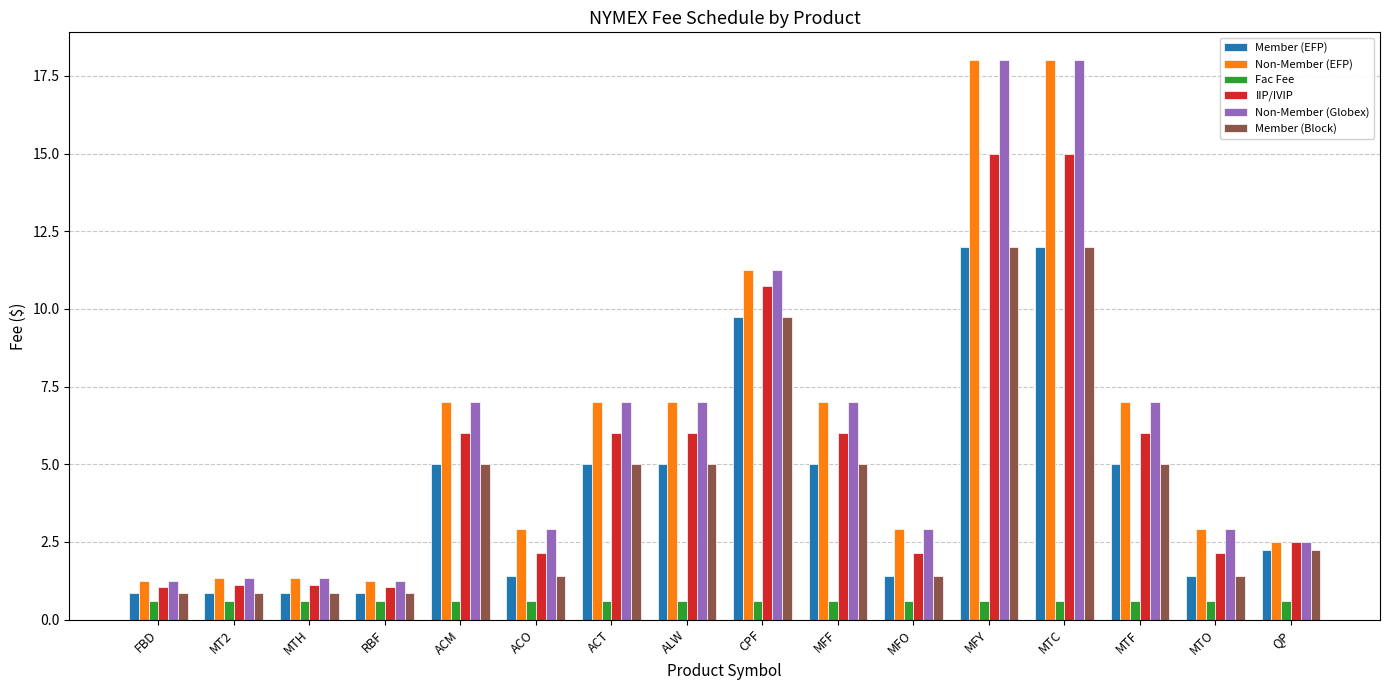

Is the value of IIP/IVIP at MFY greater than the value of Member (Block) at ACM?

Yes